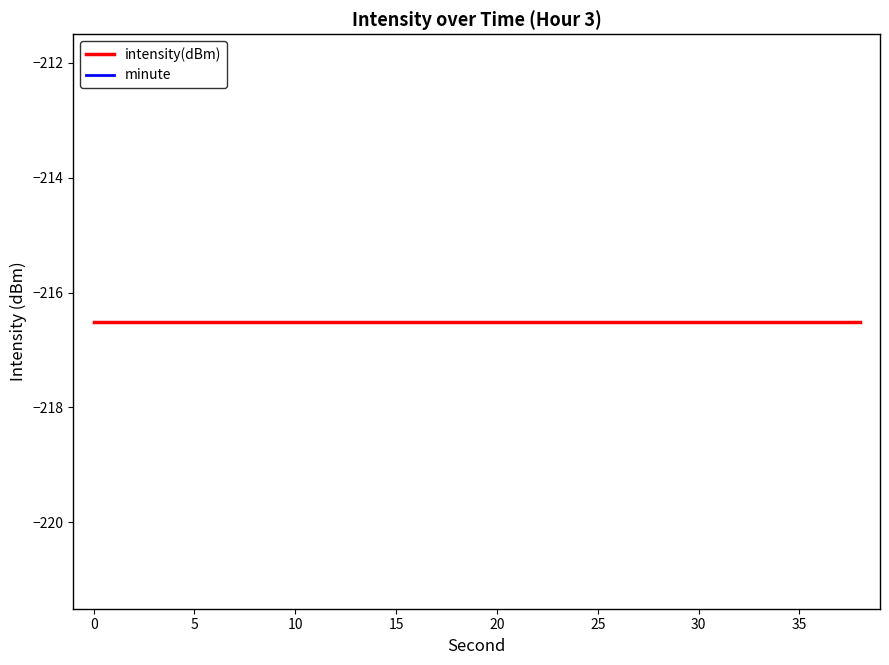

True or false: minute and intensity(dBm) intersect in this chart.

False